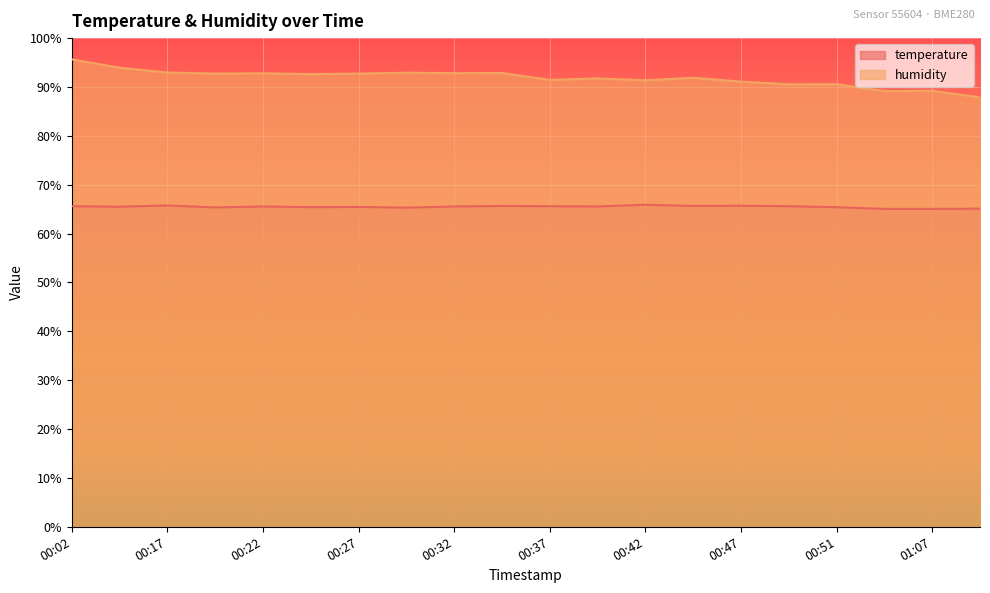

At which category does humidity reach its first local peak?

00:22